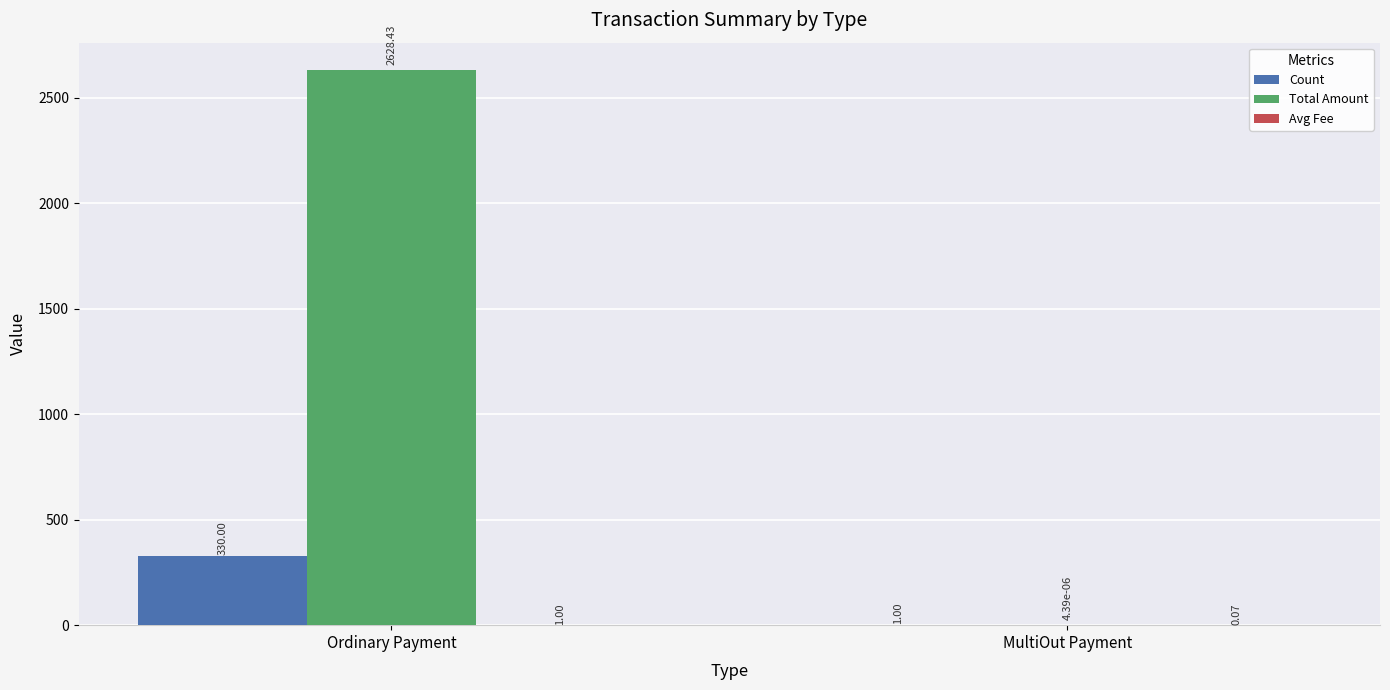

Which series changed the most between Ordinary Payment and MultiOut Payment?

Total Amount